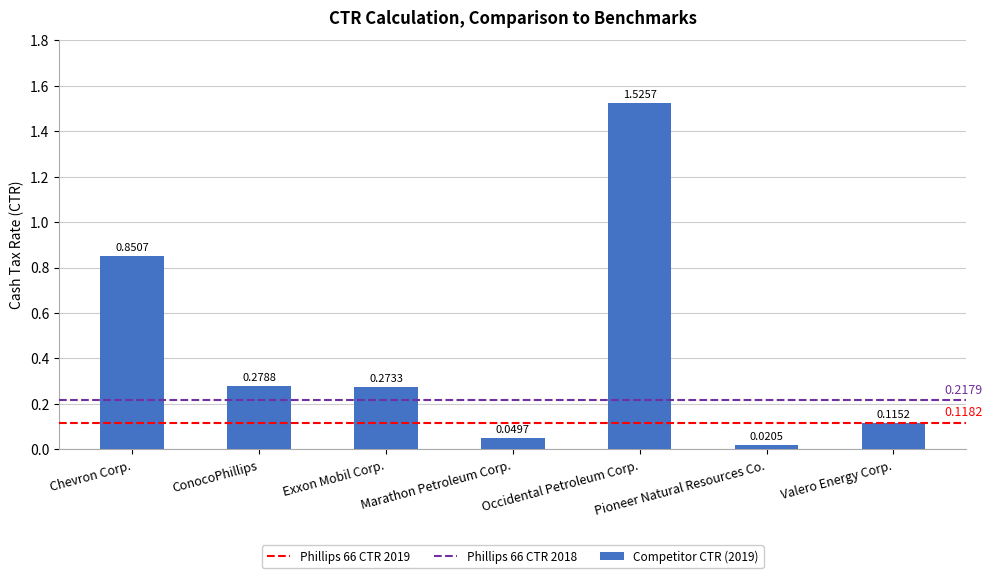

What is the change in value from Marathon Petroleum Corp. to Valero Energy Corp.?

+0.1